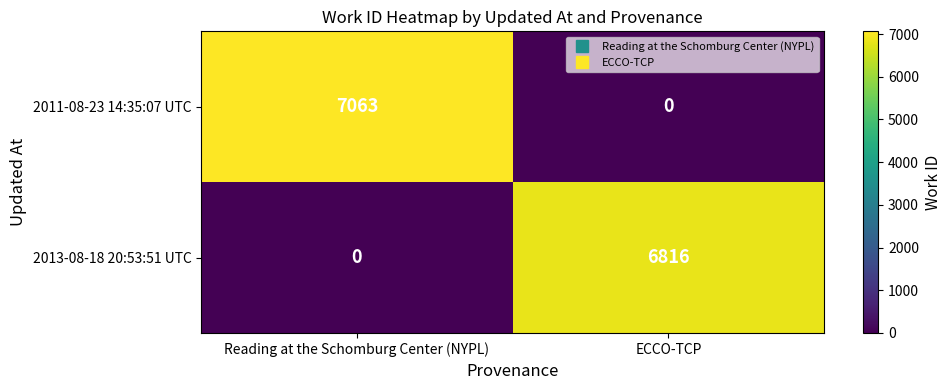

Rank the series by their maximum value, from highest to lowest.

2011-08-23 14:35:07 UTC, 2013-08-18 20:53:51 UTC